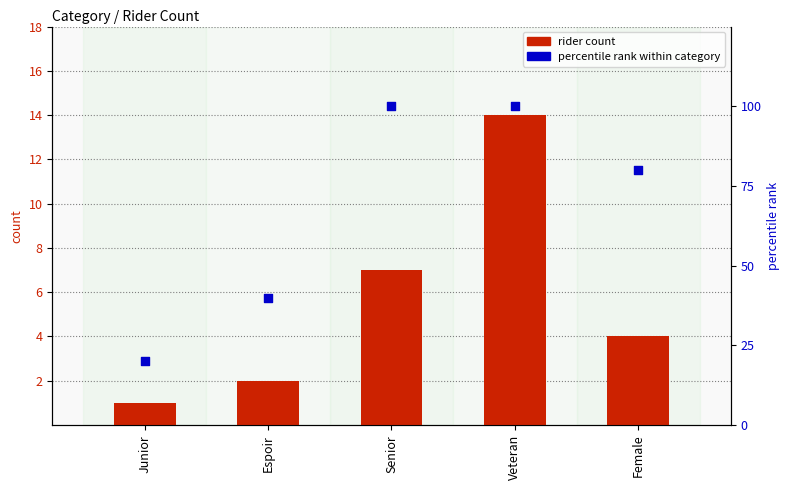

At which category is the sum across all series the highest?

Veteran